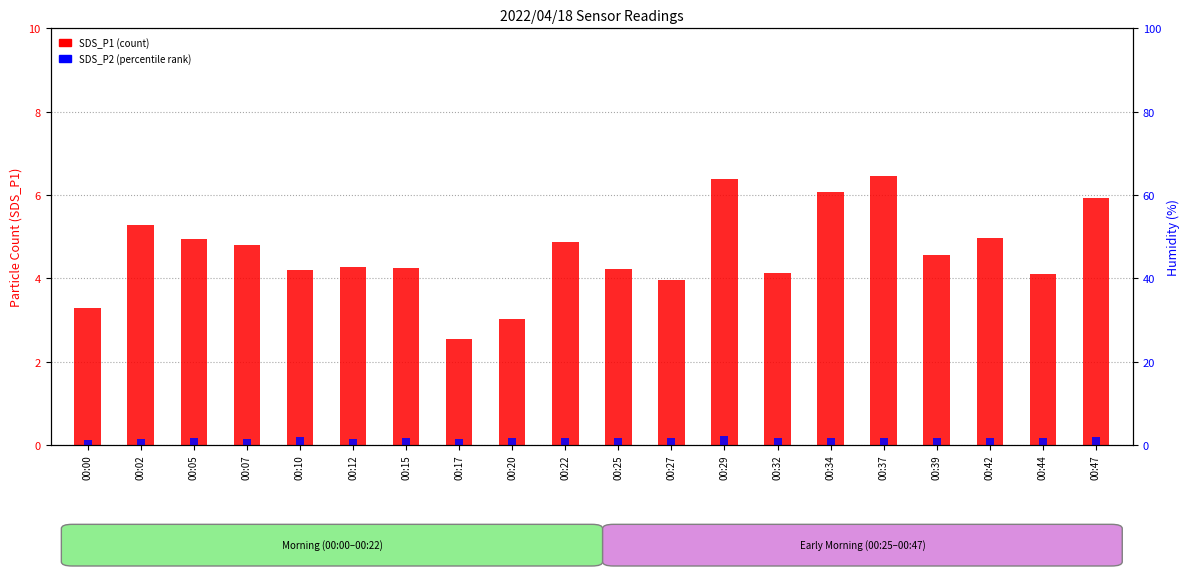

Rank the series at 00:47 from highest to lowest value.

SDS_P1 (count), SDS_P2 (percentile rank)